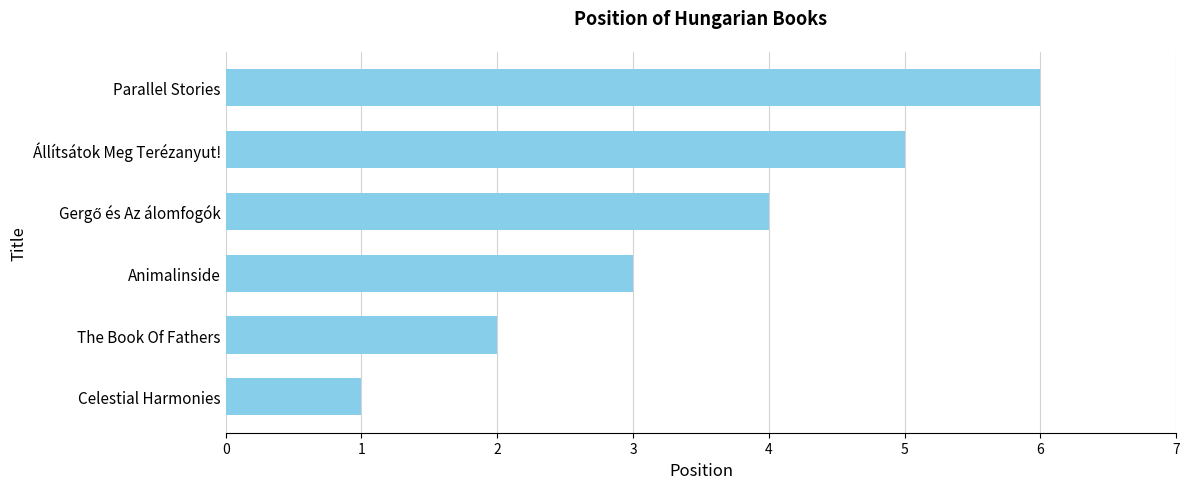

The chart shows a value of 3 at The Book Of Fathers. True or false?

False